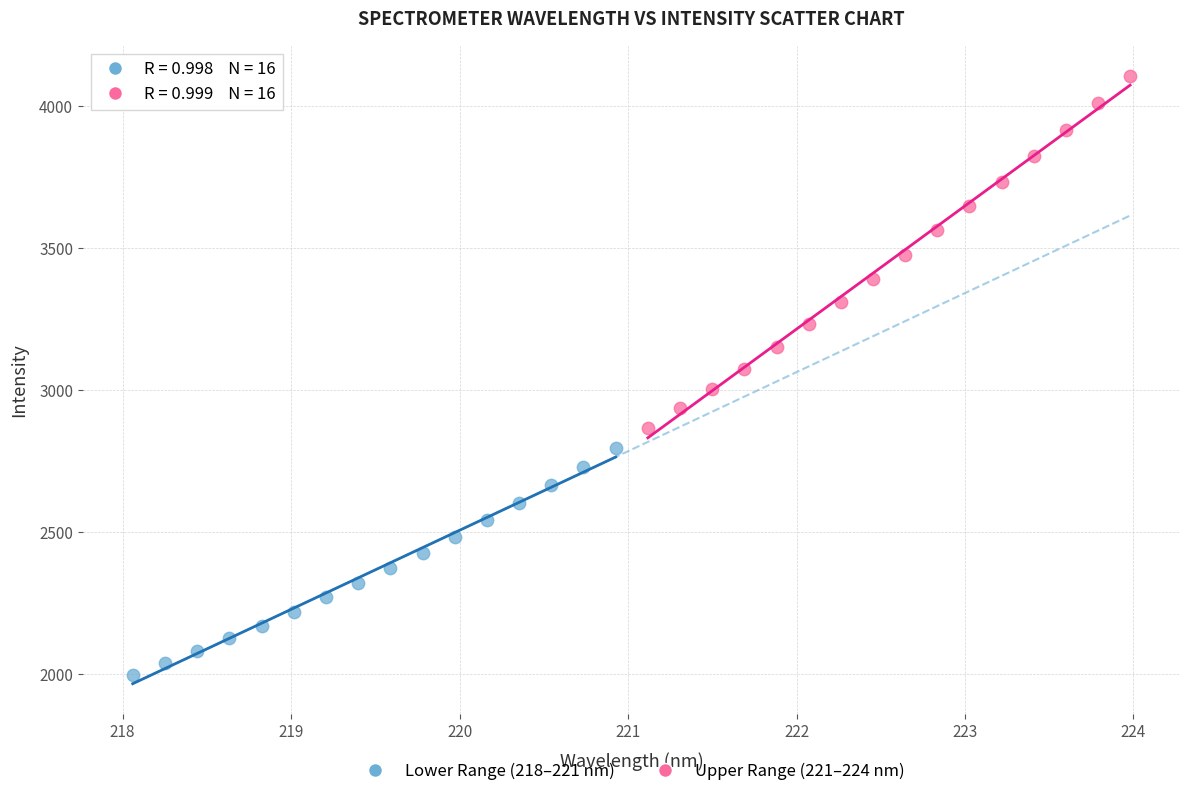

Which series reaches the minimum Y coordinate?

Lower Range (218–221 nm)